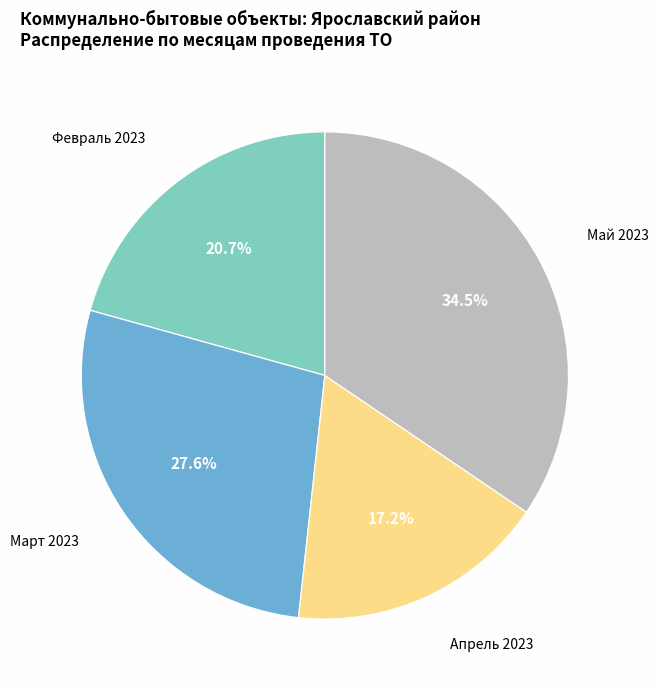

To the nearest percent, what is the average slice percentage?

25%